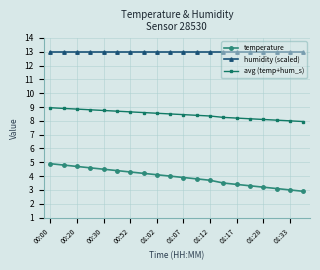

What is the average value of the avg (temp+hum_s) series?

8.5